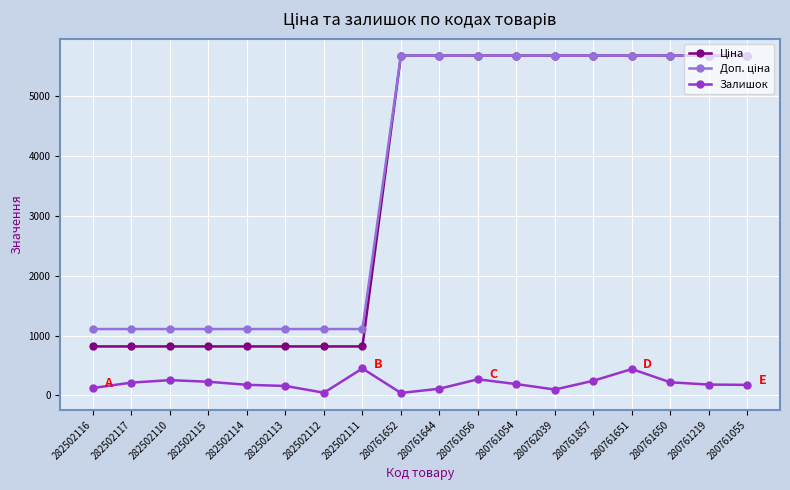

Is this an area chart (filled region under the line)?

No